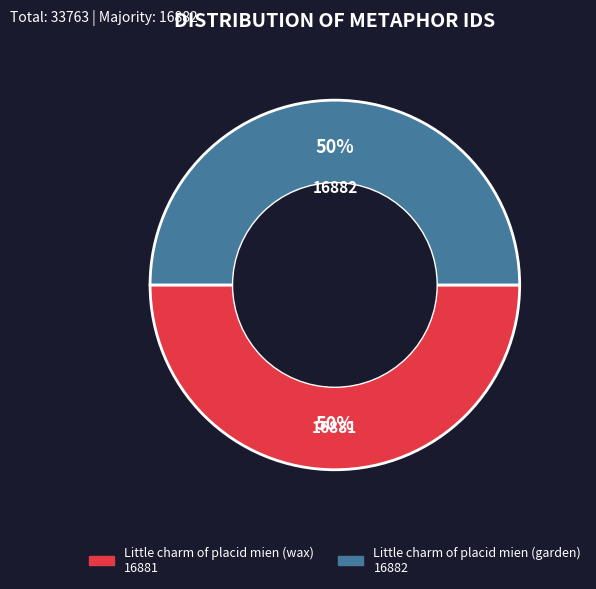

To the nearest percent, what portion does Little charm of placid mien (garden) represent?

50%